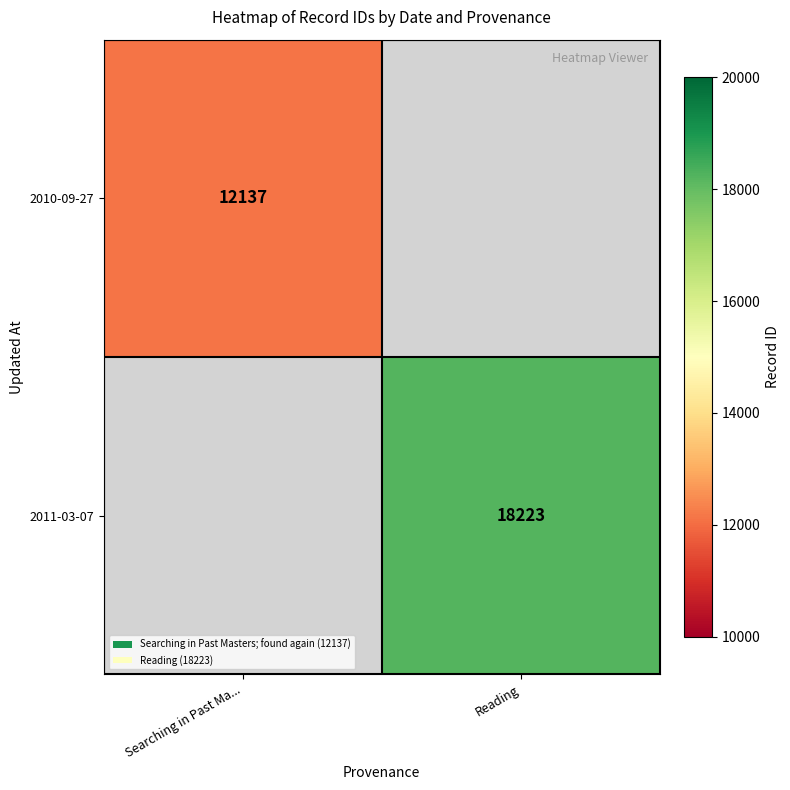

The value of 2010-09-27 at Searching in Past Ma... is 21240. True or false?

False